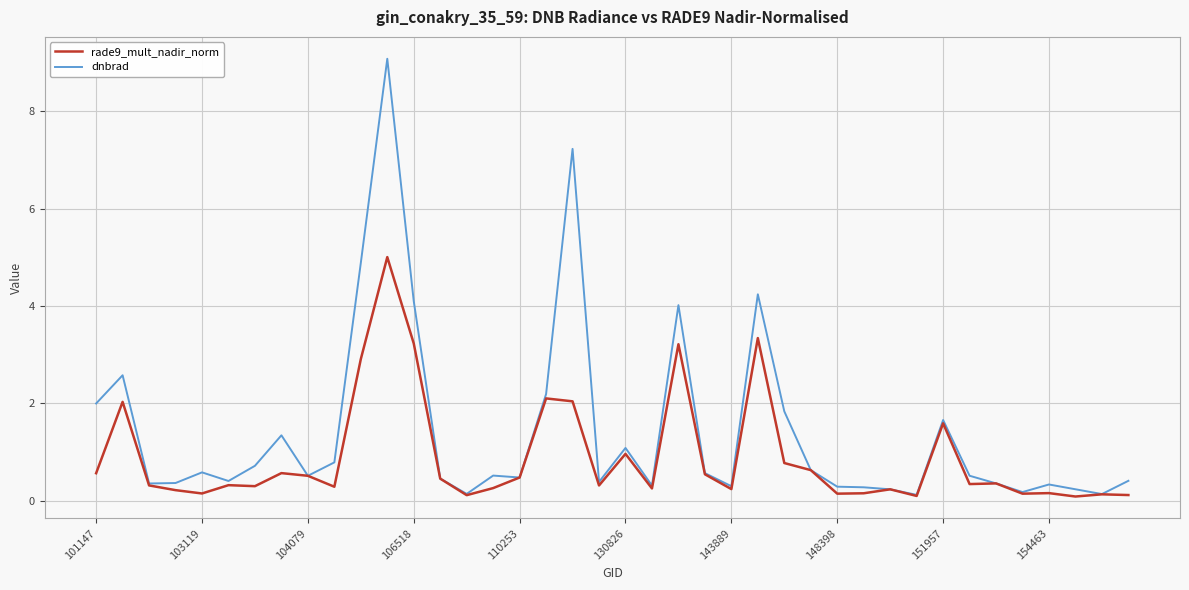

List the series in order of their peak value, highest first.

dnbrad, rade9_mult_nadir_norm